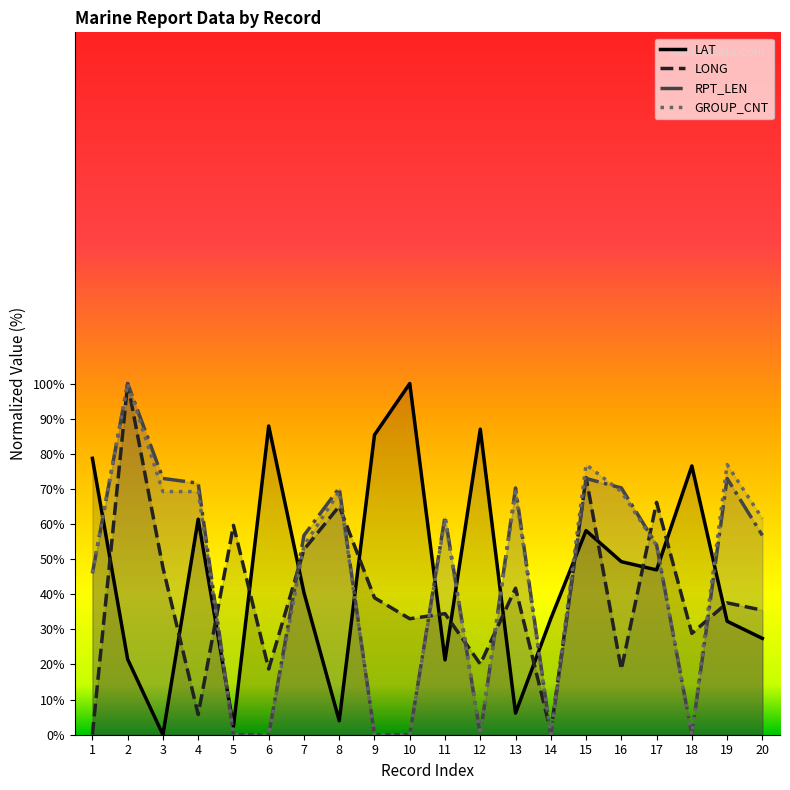

Where does the LAT series first go above 46?

1